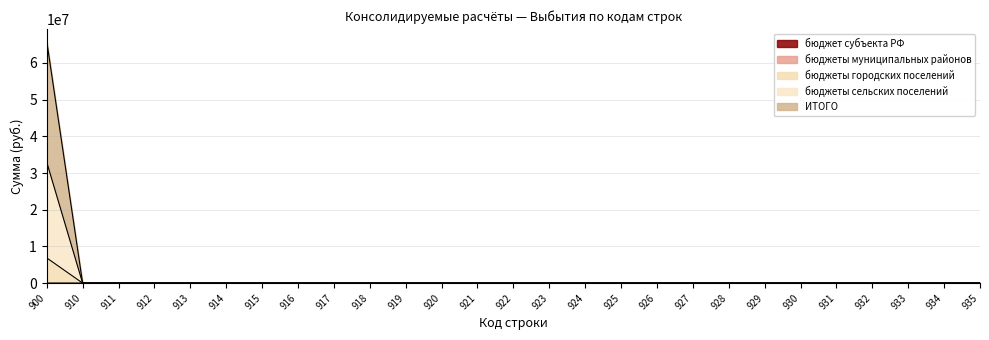

Between 930 and 933, which is larger?

930